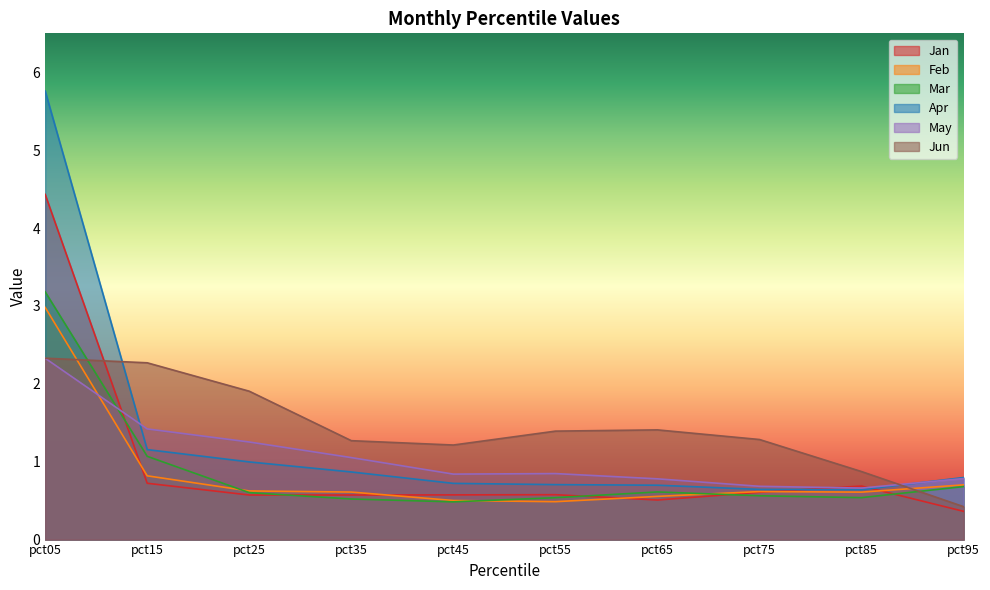

Which series has the largest range (max minus min)?

Apr